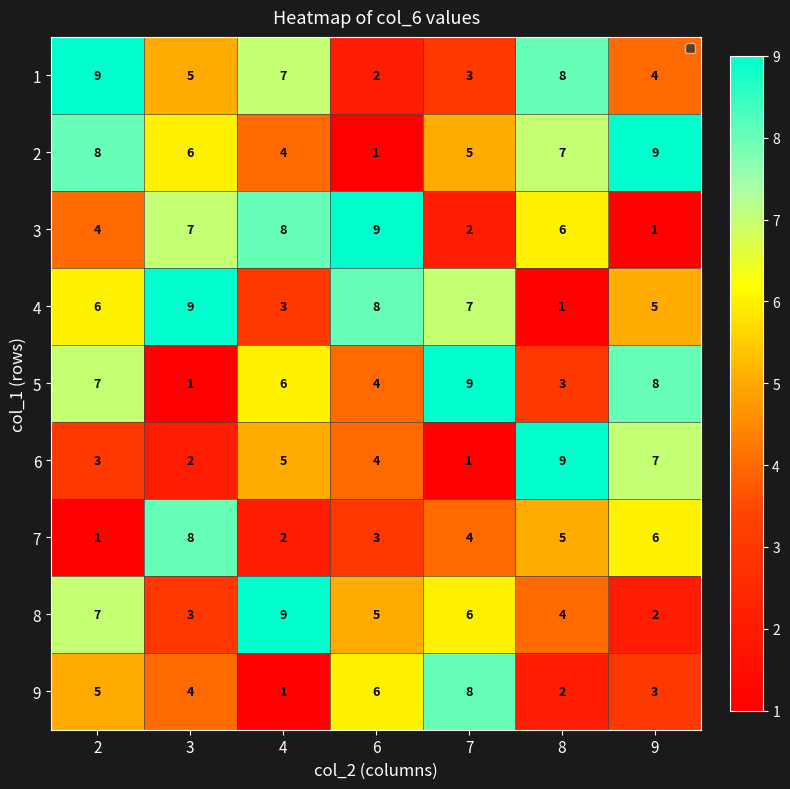

What is the difference between the highest and lowest values at 8?

8